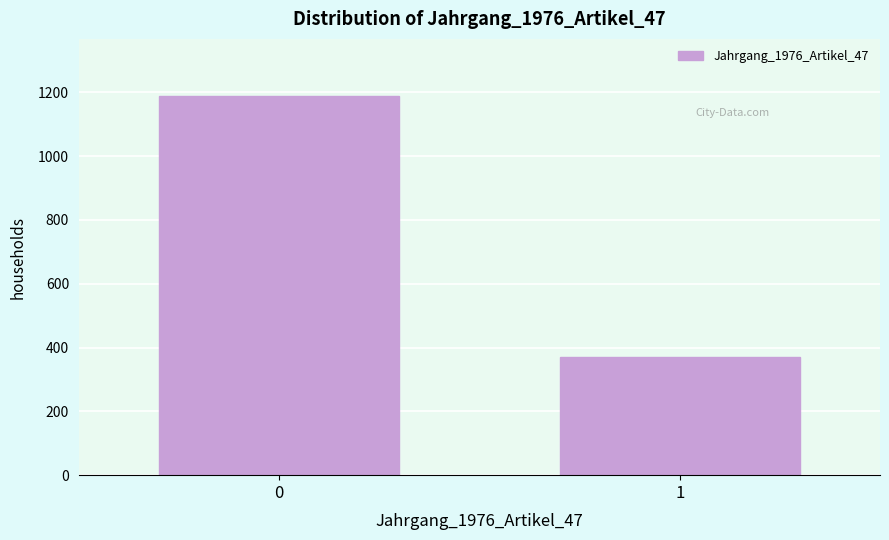

Reading right to left, transcribe all the data shown in this chart.

1=370	0=1189